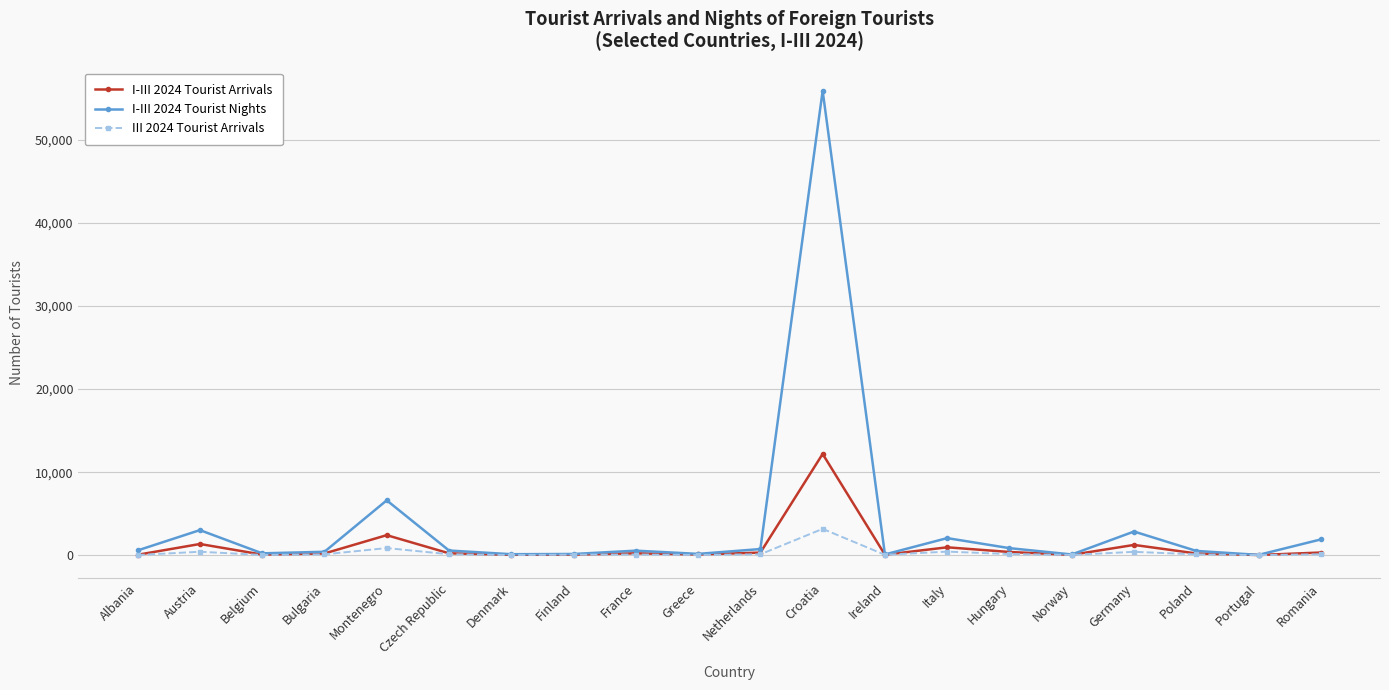

The I-III 2024 Tourist Nights series shows 545 at France. True or false?

True